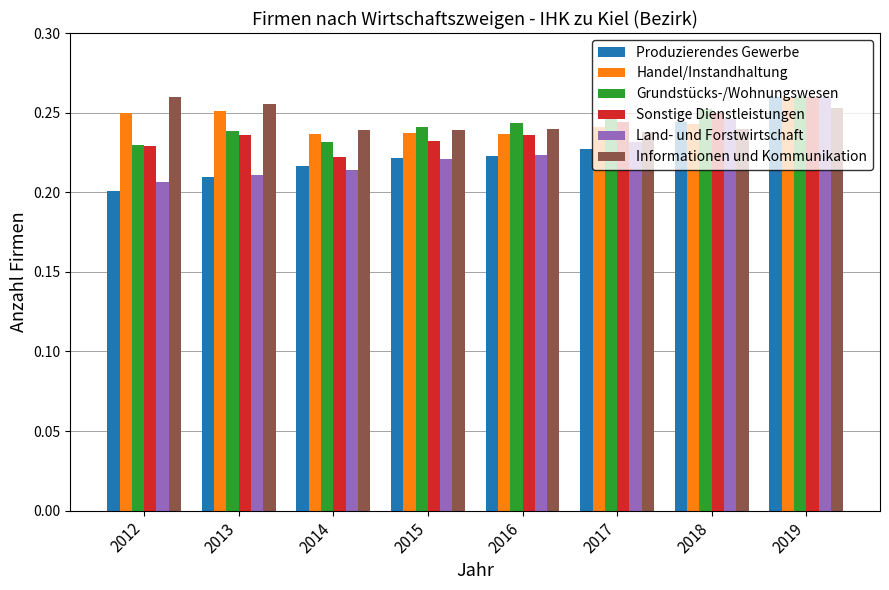

At how many categories does at least one series exceed 0?

8